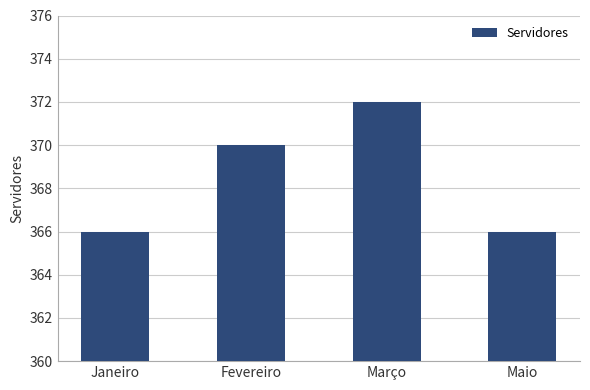

How many data points does each series have?

4